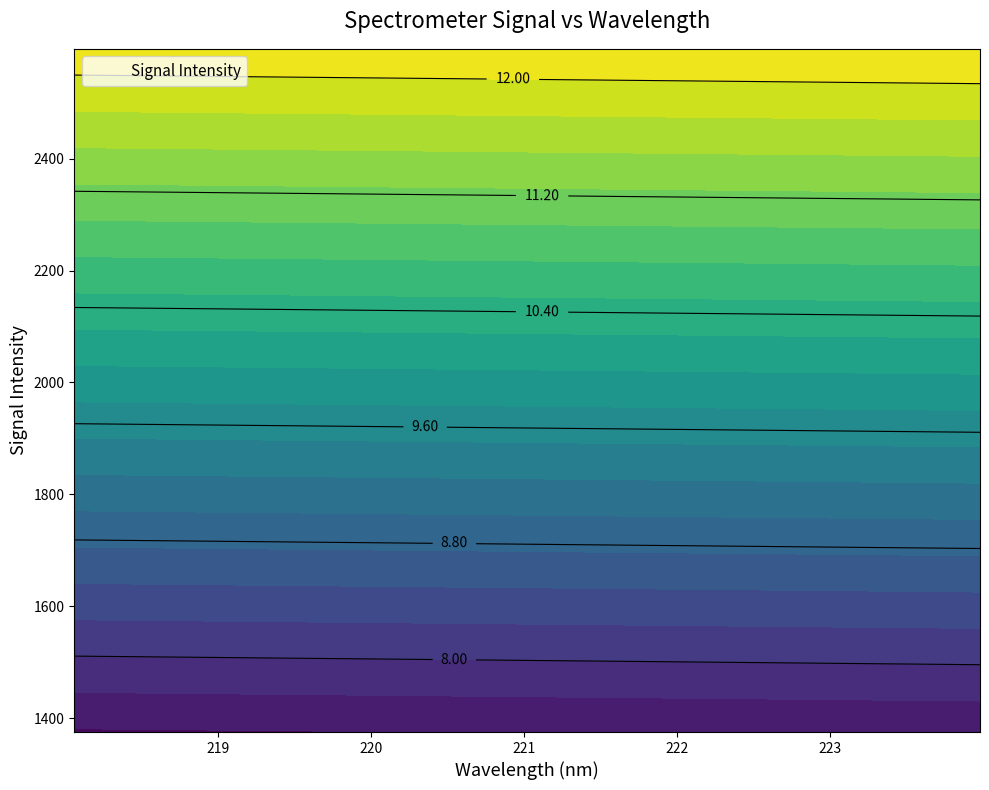

True or false: x and y intersect in this chart.

False